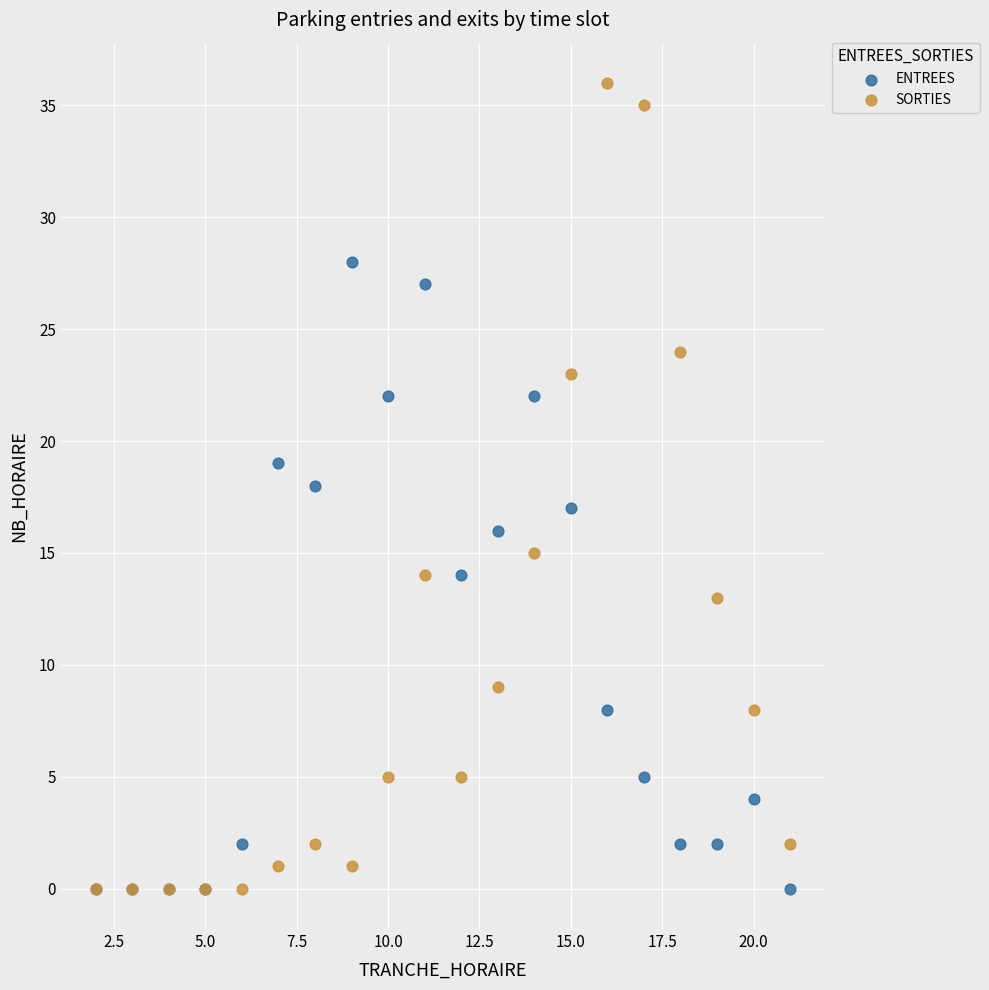

What are all the series names shown in the legend?

ENTREES, SORTIES